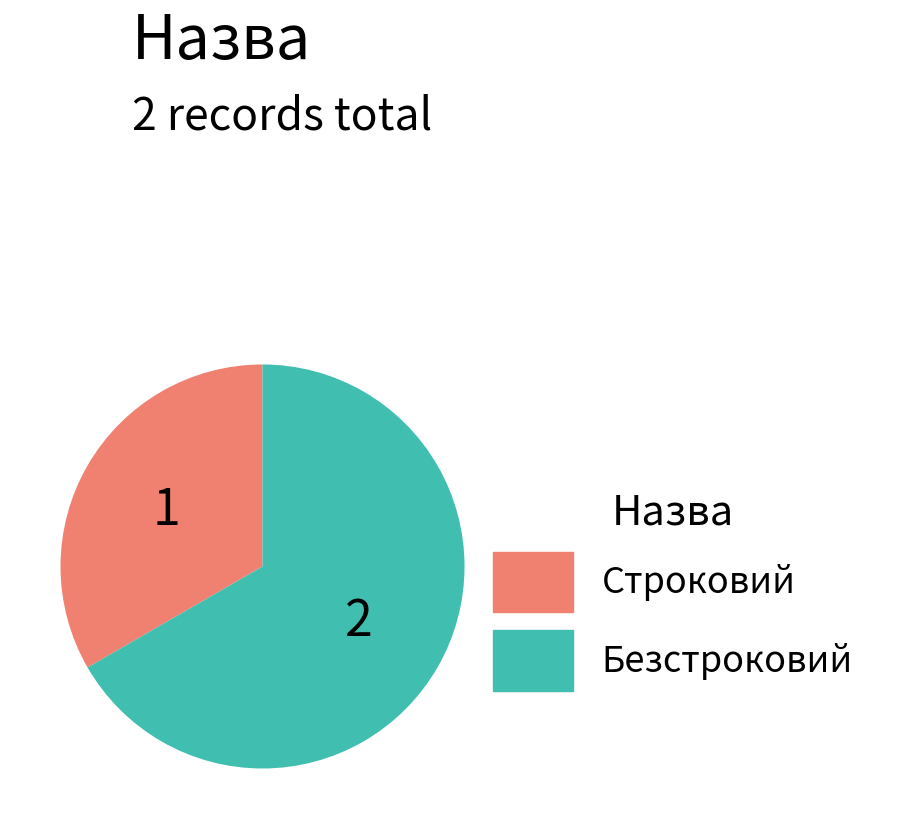

What is the majority slice?

Безстроковий